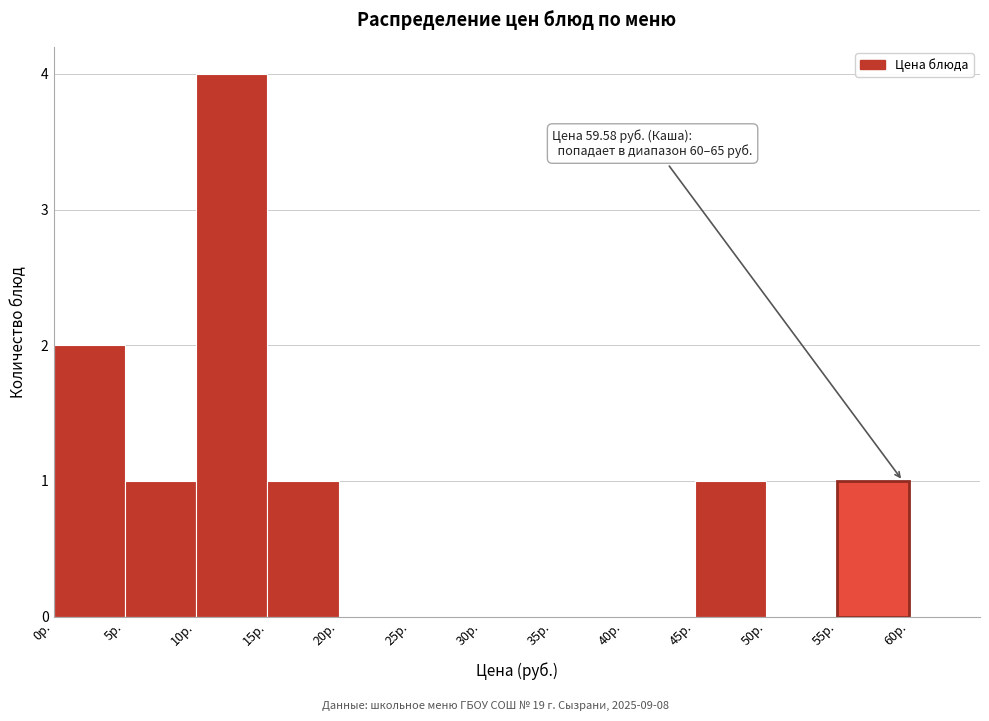

Which range on the x-axis has the tallest bar?

10 to 15